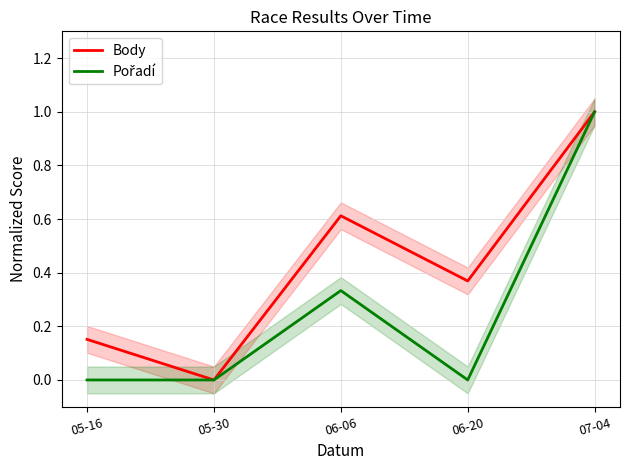

The Pořadí series shows 0.1 at 06-06. True or false?

False